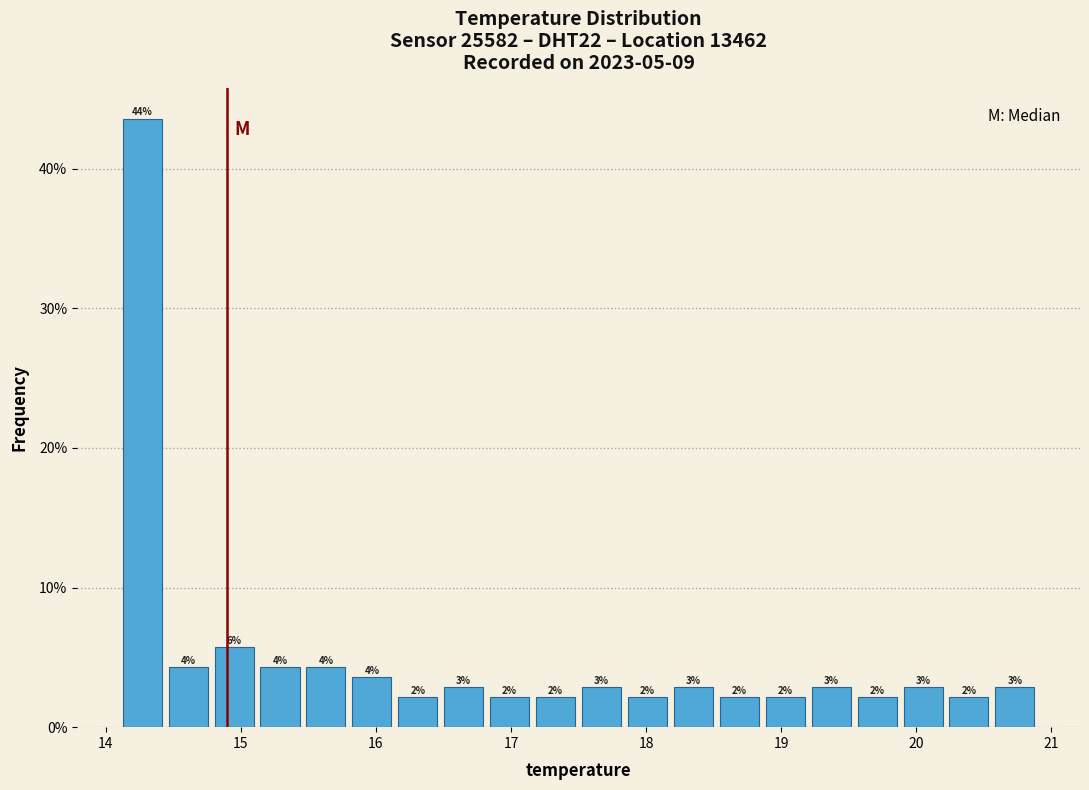

Around what value on the x-axis is the tallest bar? Give the approximate position of its centre, as read against the axis.

14.3